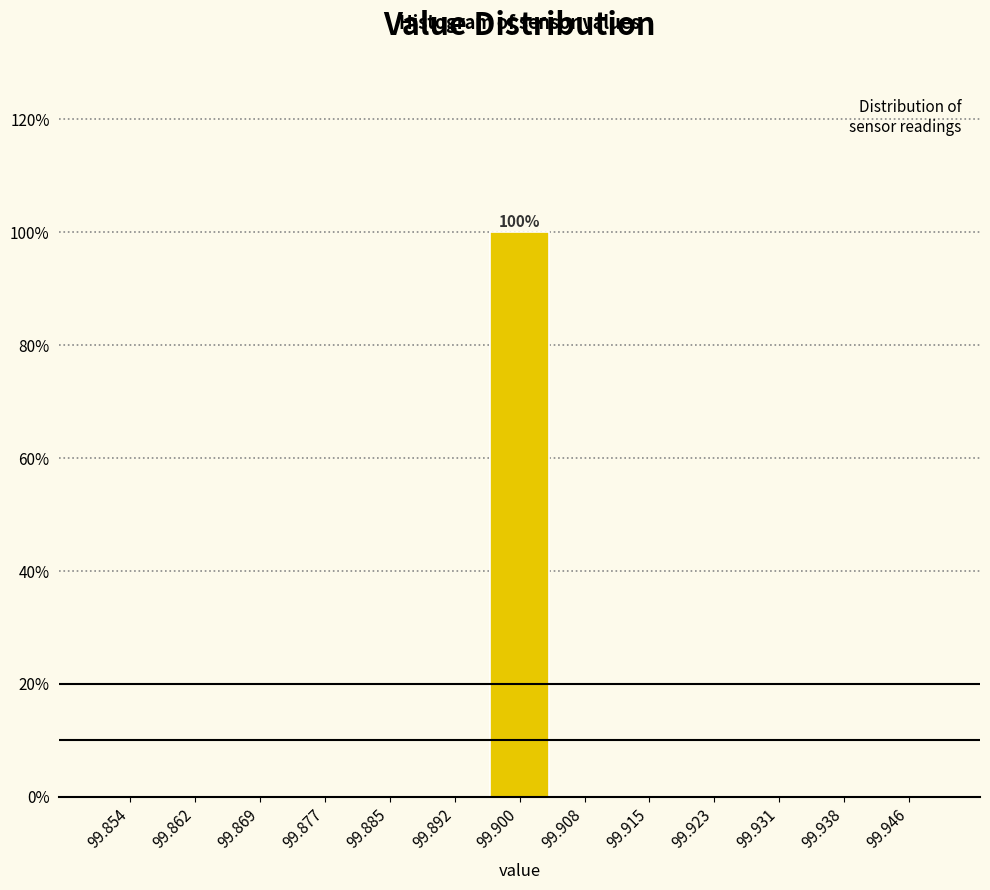

Which range on the x-axis has the tallest bar?

99.896 to 99.904